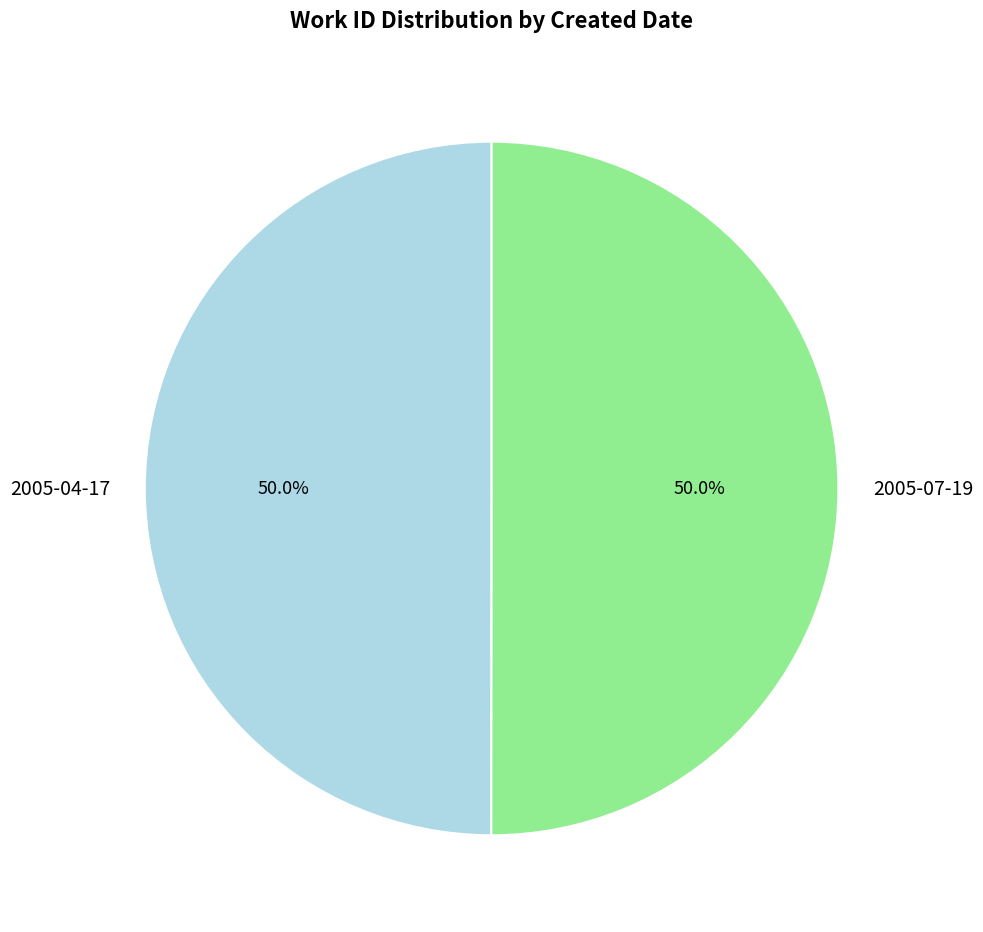

Is it true that 2005-07-19 is 50% of the pie?

True